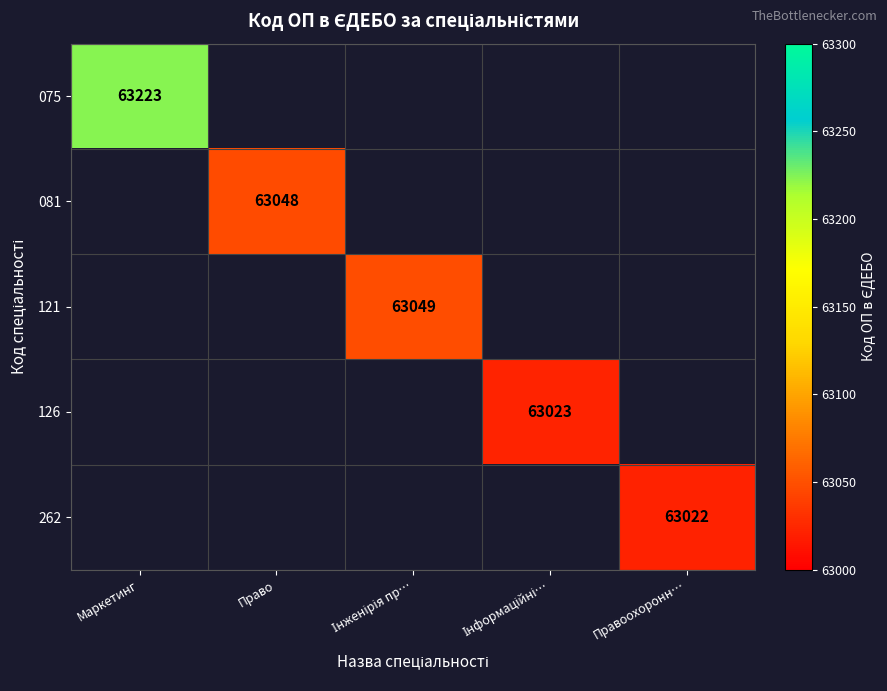

What is the maximum value shown in the chart?

63223.0